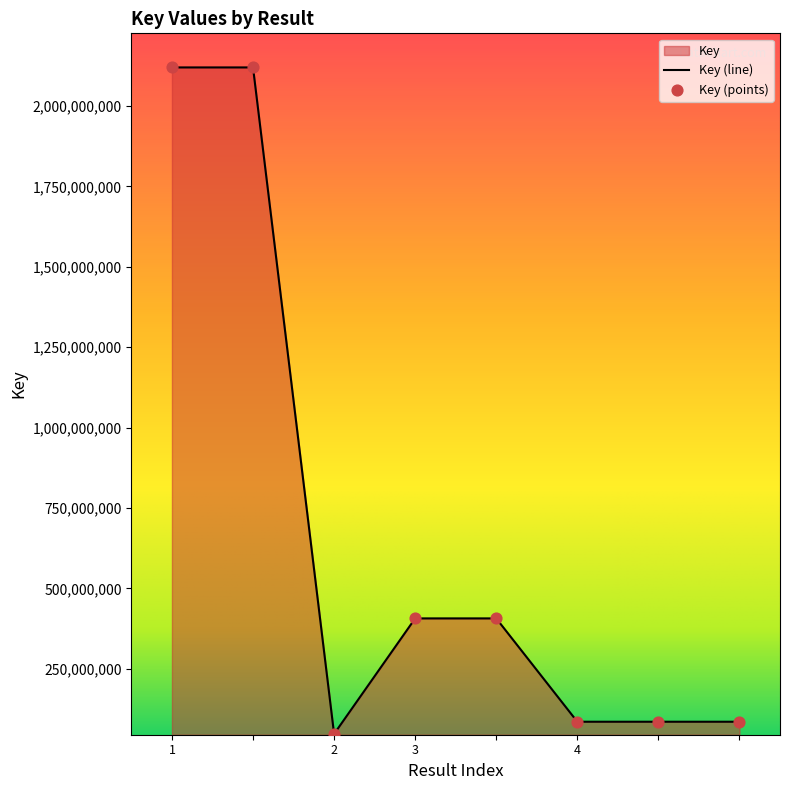

What is the change in value from  to 4?

-2033608173